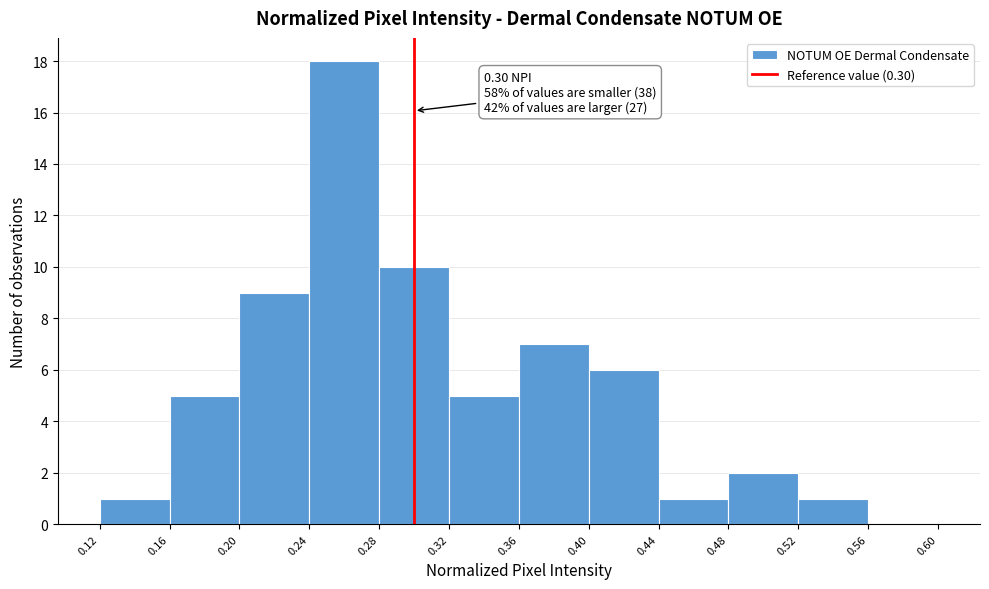

Over which range of the x-axis is the bar tallest?

0.24 to 0.28